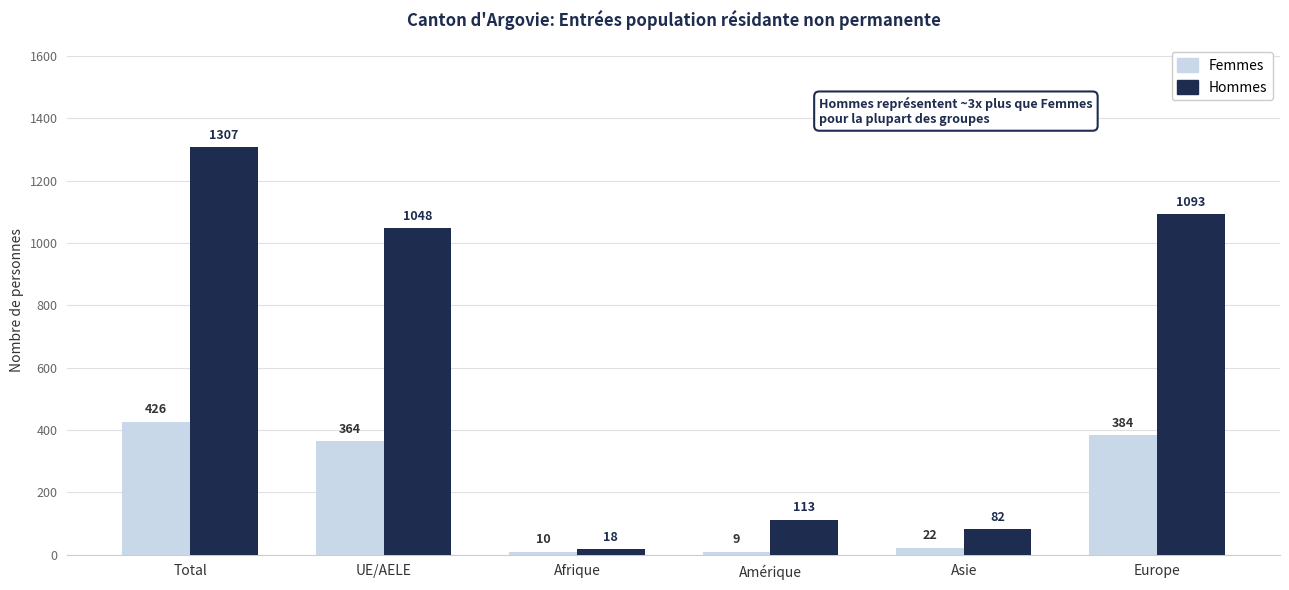

True or false: Femmes has a value of 101 at Europe.

False